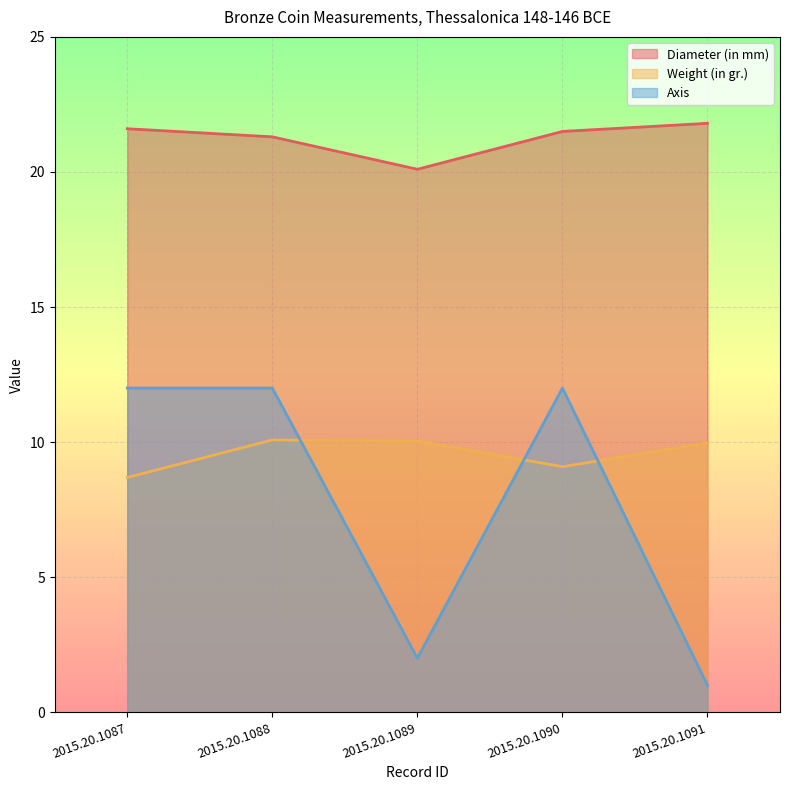

Is it true that Diameter (in mm) equals 35.1 at 2015.20.1091?

False